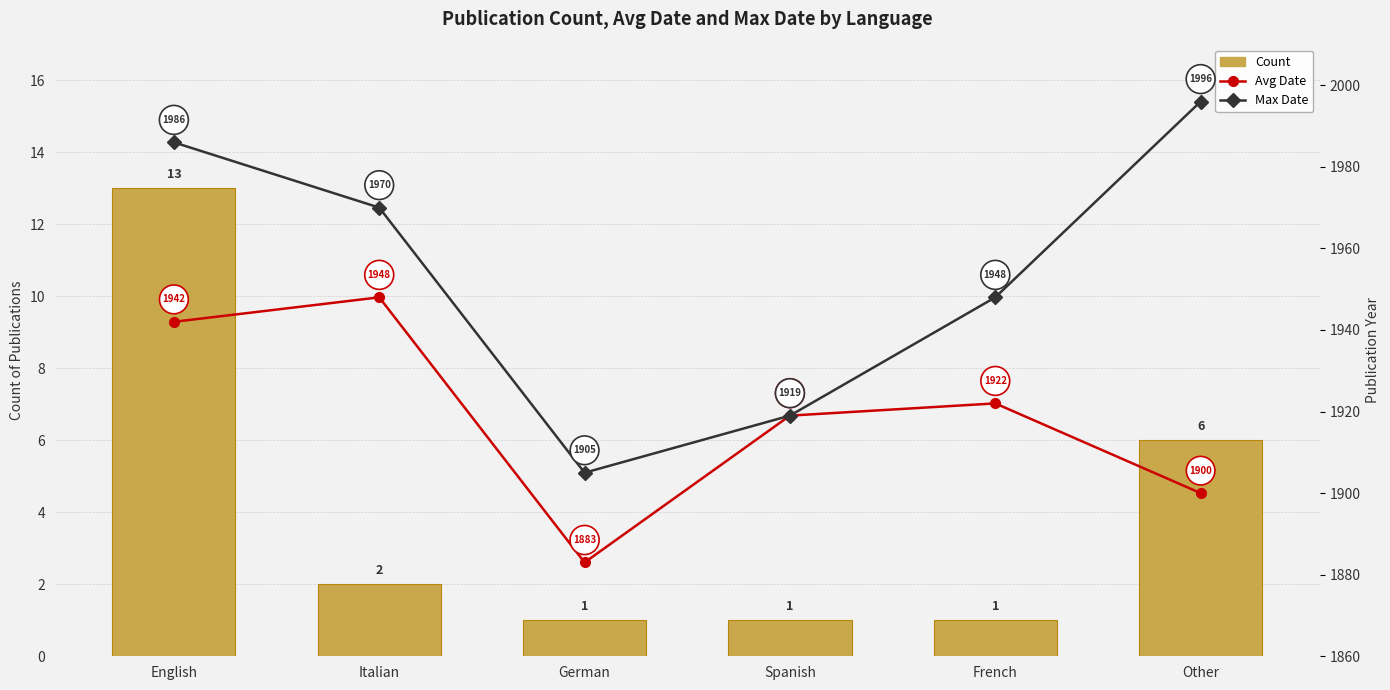

Which category has the highest value in the Avg Date series?

Italian